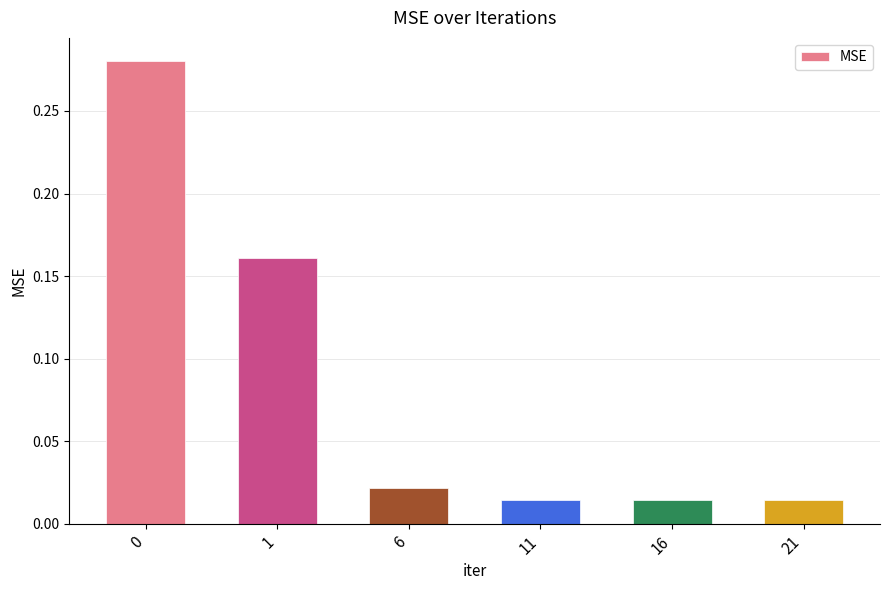

What is the sum of all values?

0.5